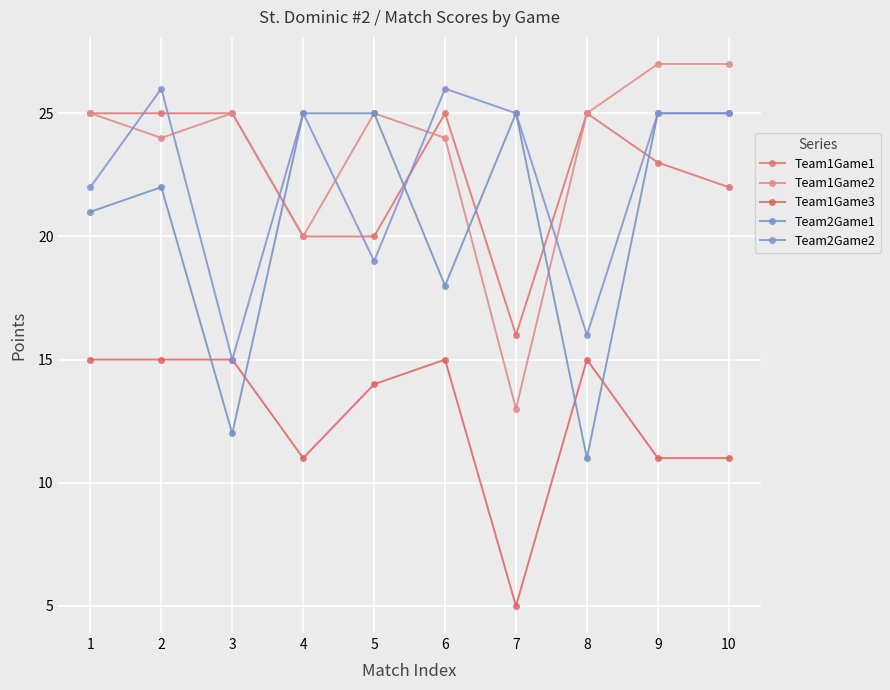

Is the value of Team1Game2 at 5 greater than the value of Team1Game1 at 9?

Yes